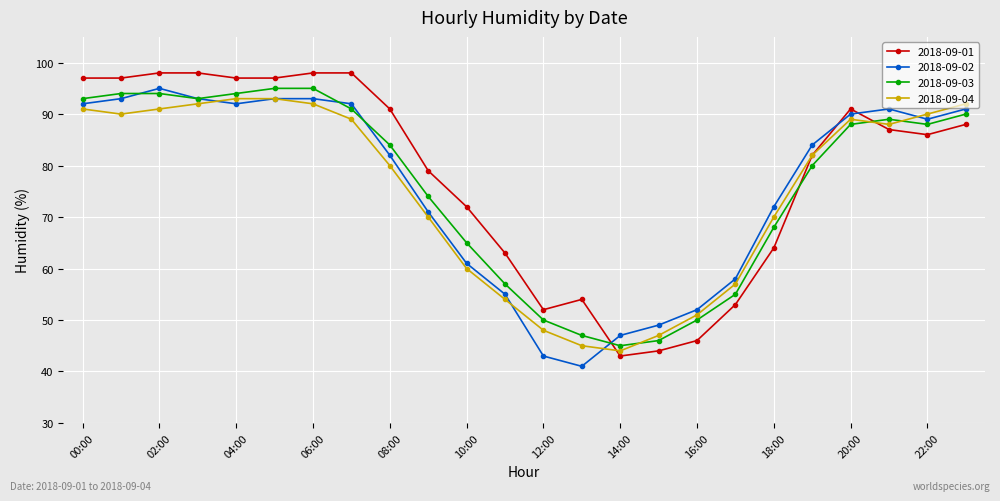

What is the minimum value shown in the chart?

41